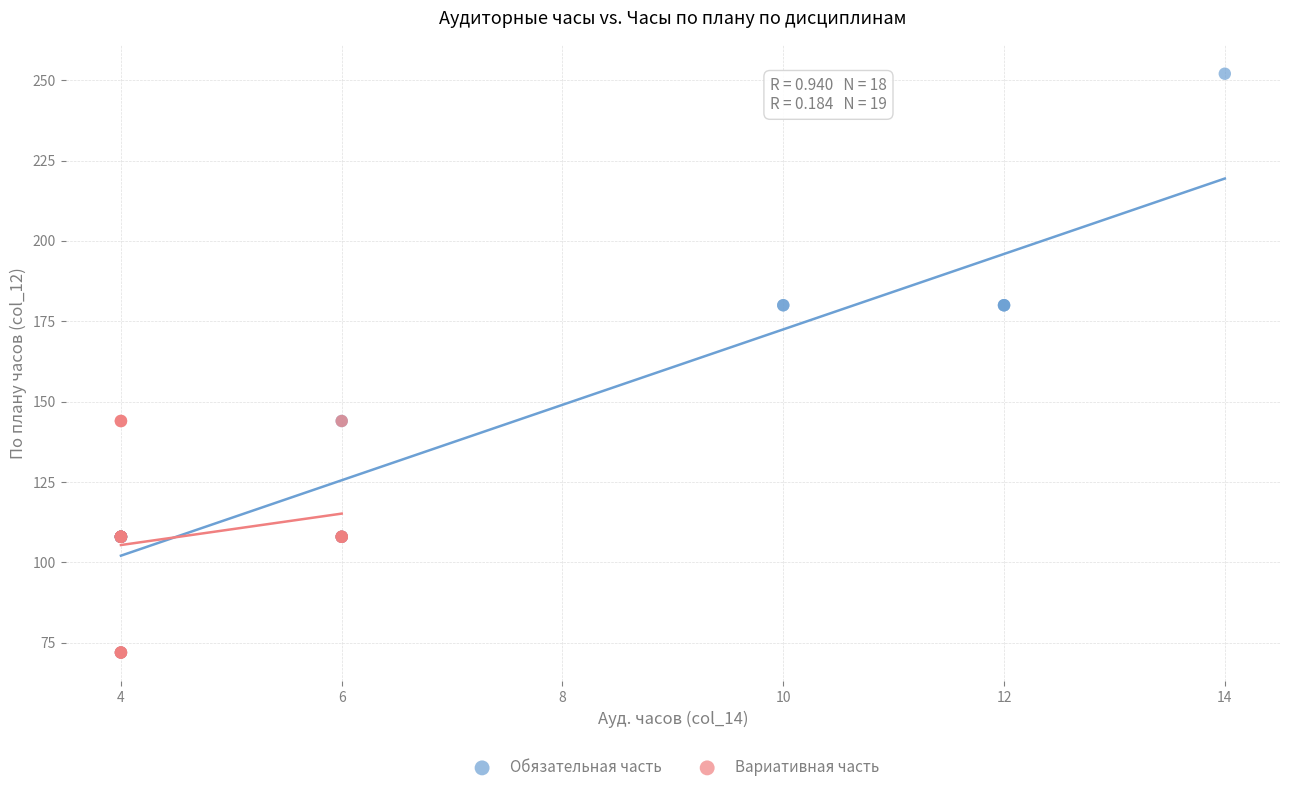

Which series reaches the maximum Y coordinate?

Обязательная часть